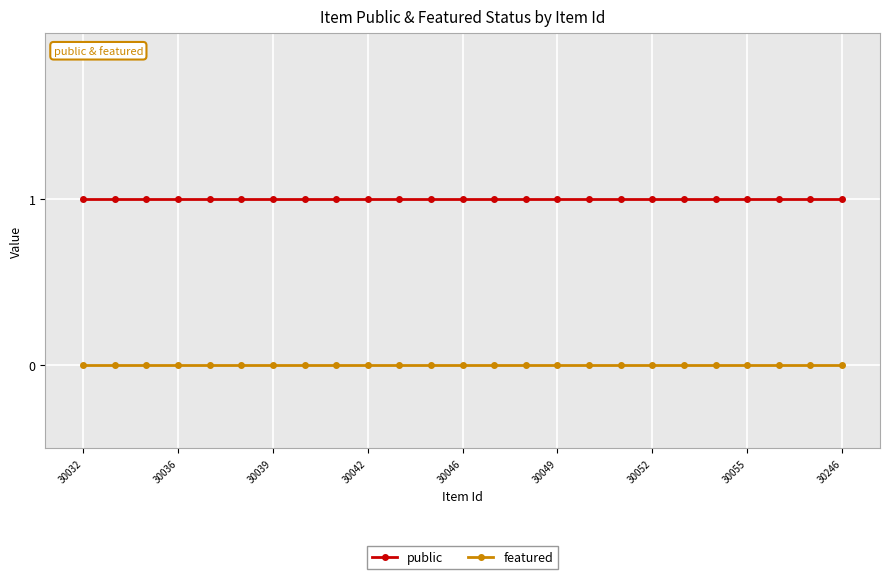

True or false: featured and public cross at least once.

False